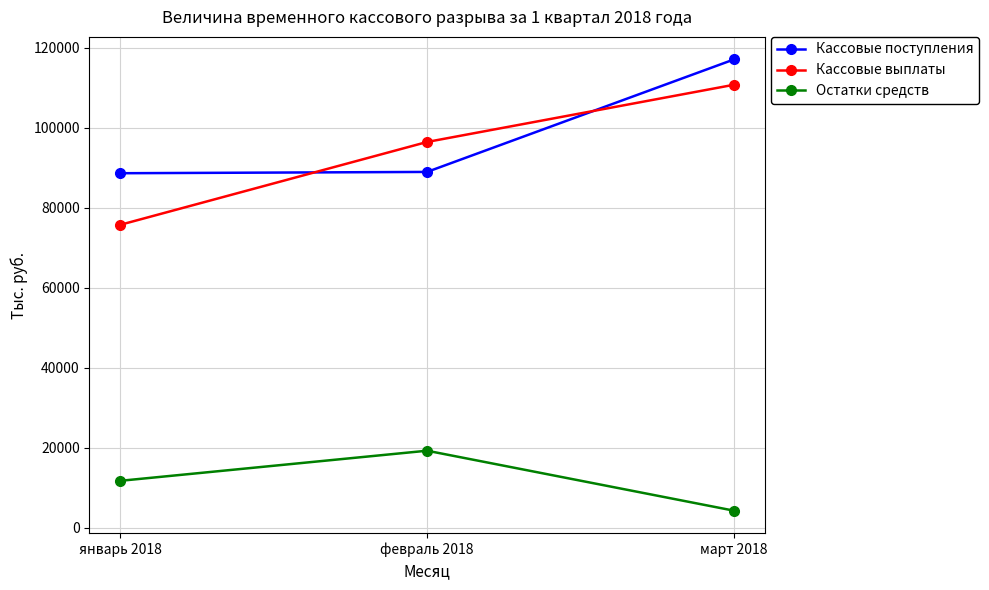

What is the minimum value shown in the chart?

4231